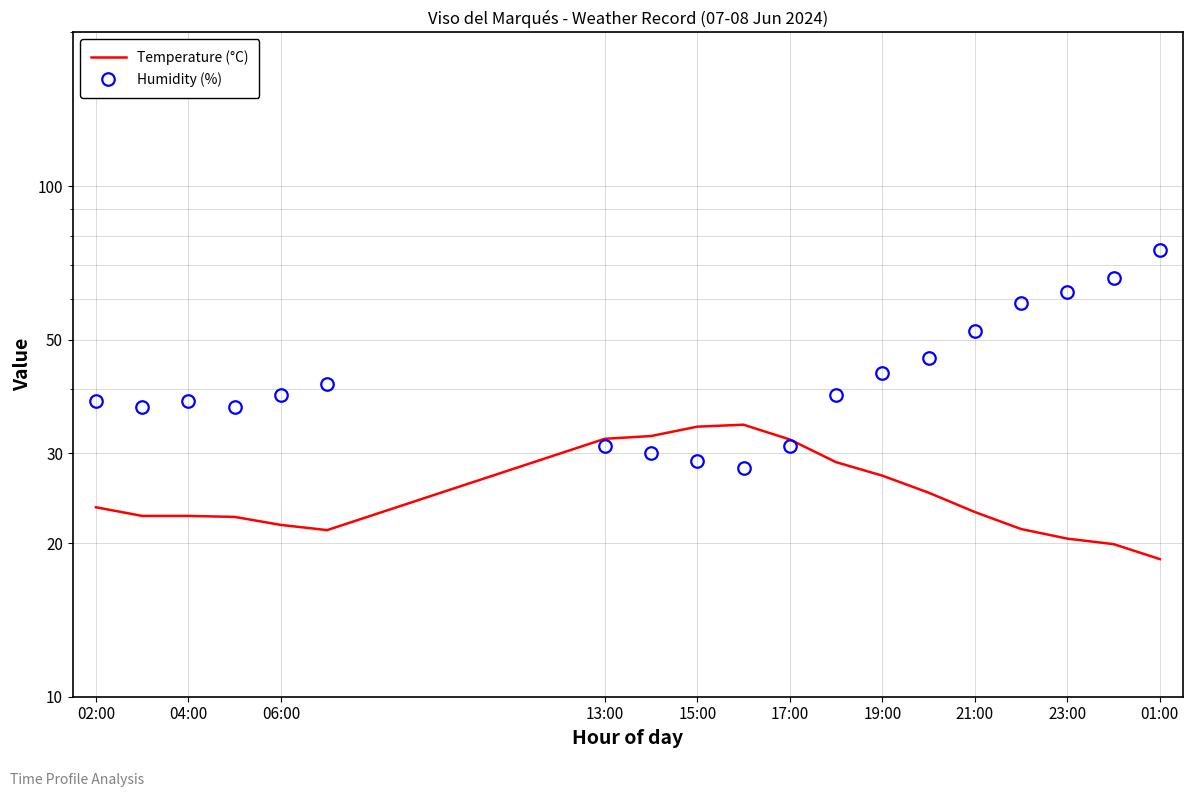

How many categories are shown in the chart?

19